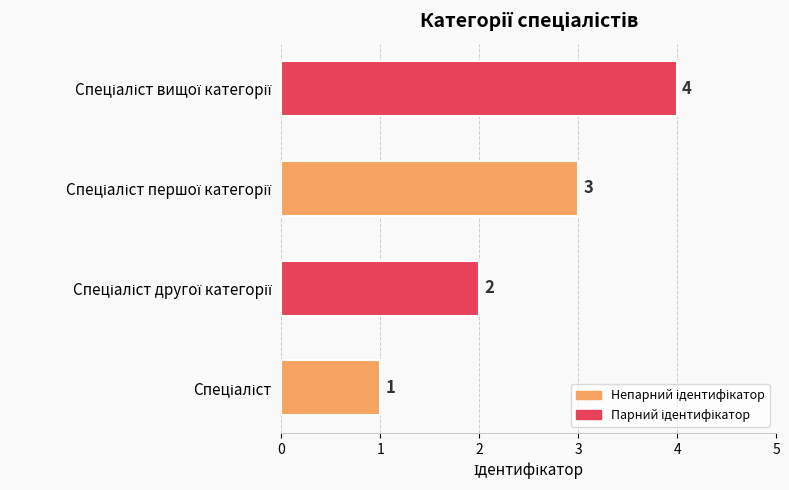

What is the greatest value displayed?

4